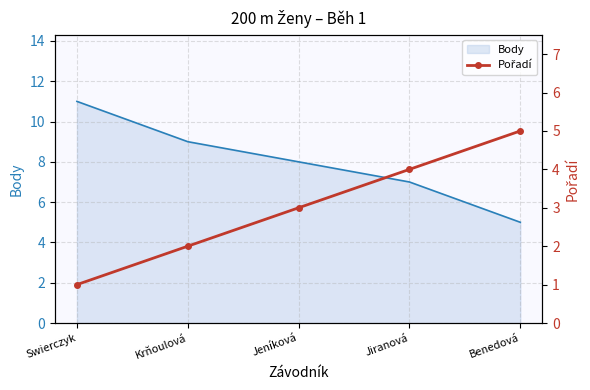

What is the sum of the values at Jiranová and Jeníková?

7